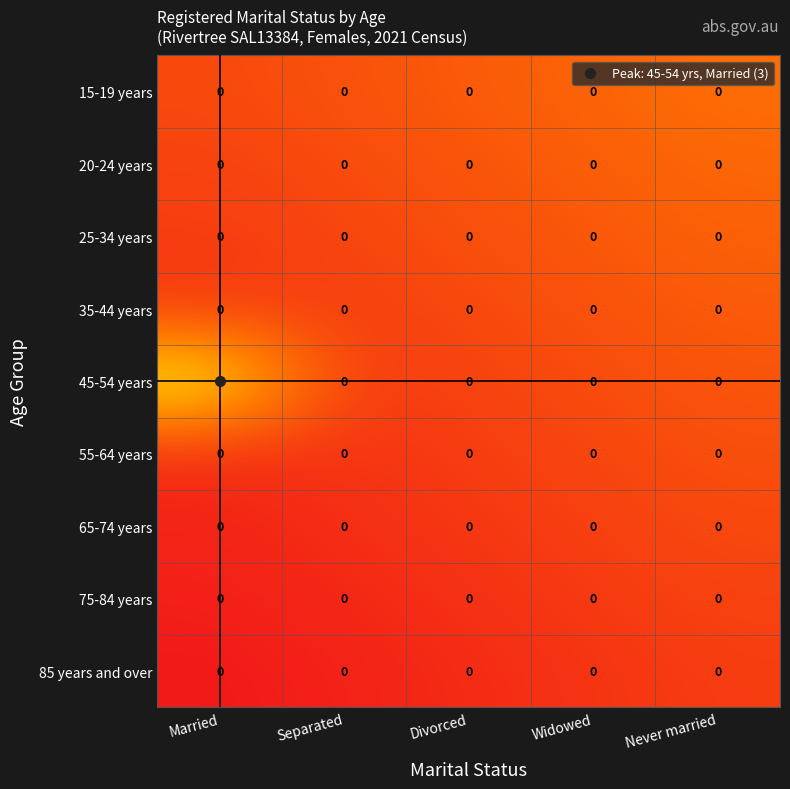

Between Married and Never married, which series saw the biggest shift?

45-54 years